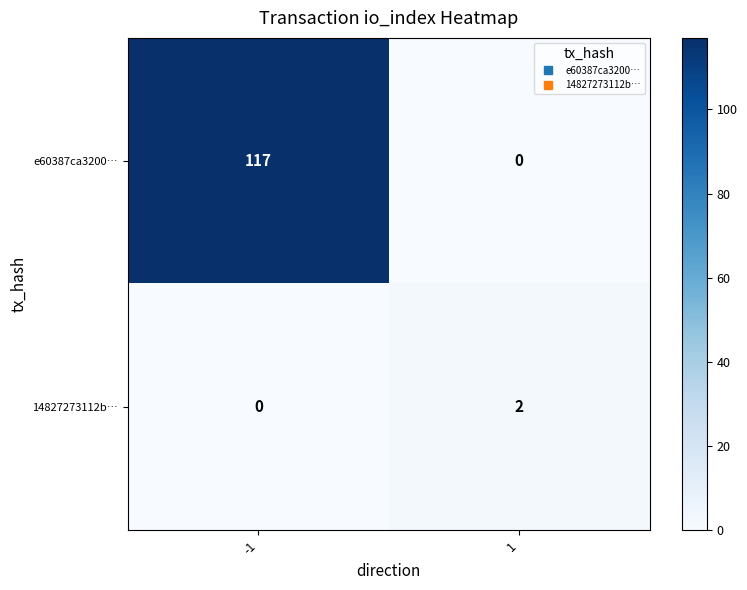

Reading right to left, list all the values displayed in this chart.

e60387ca3200…: 0	117
14827273112b…: 2	0